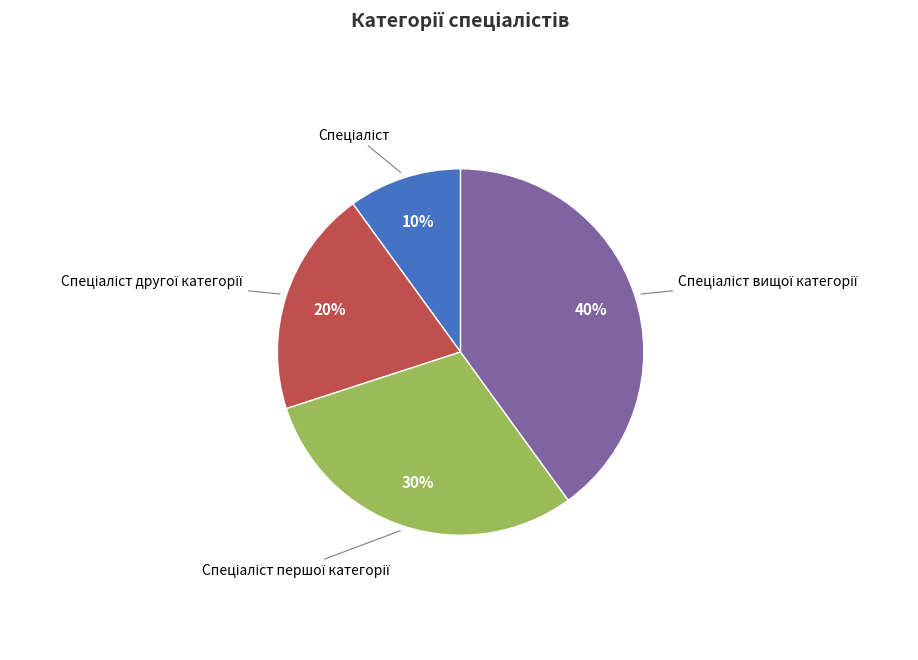

Is there any slice that represents more than half of the pie?

No